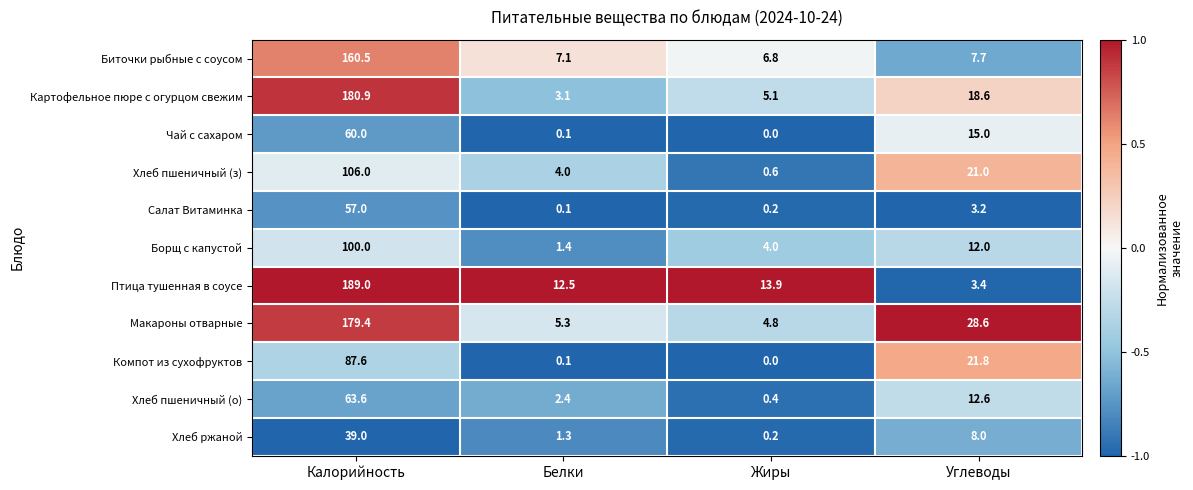

What value does the Хлеб пшеничный (з) series have at Калорийность?

106.0